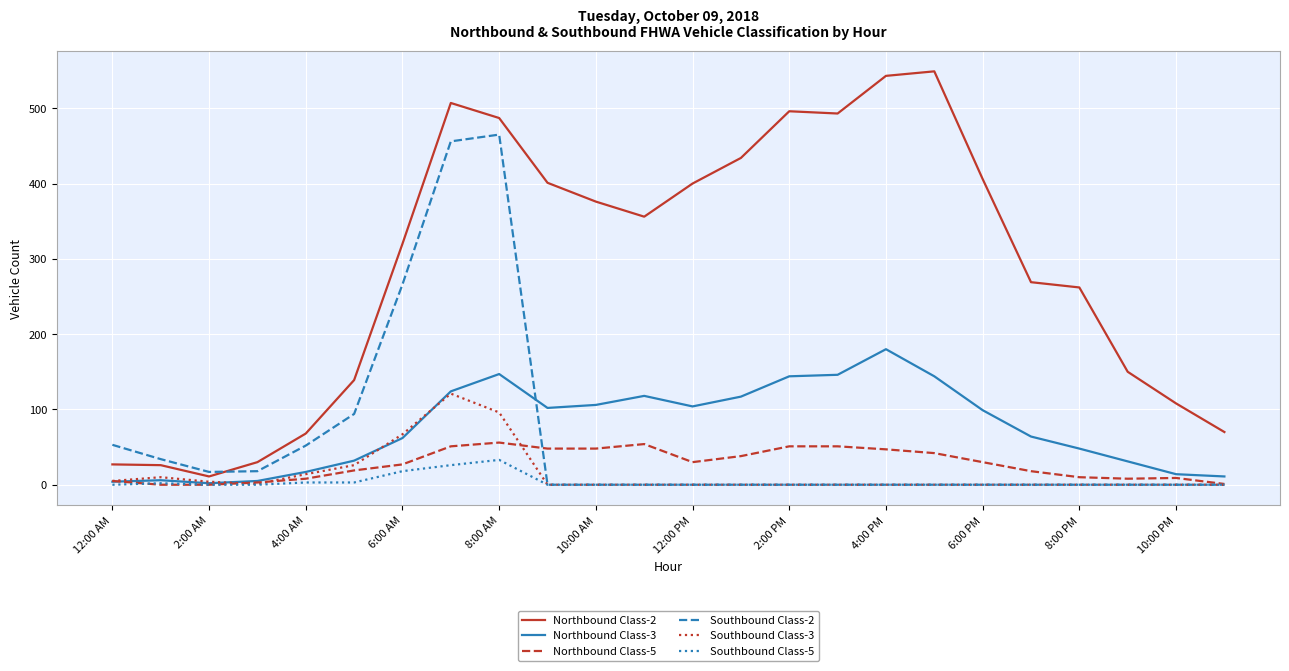

Which series has the largest total across all categories?

Northbound Class-2